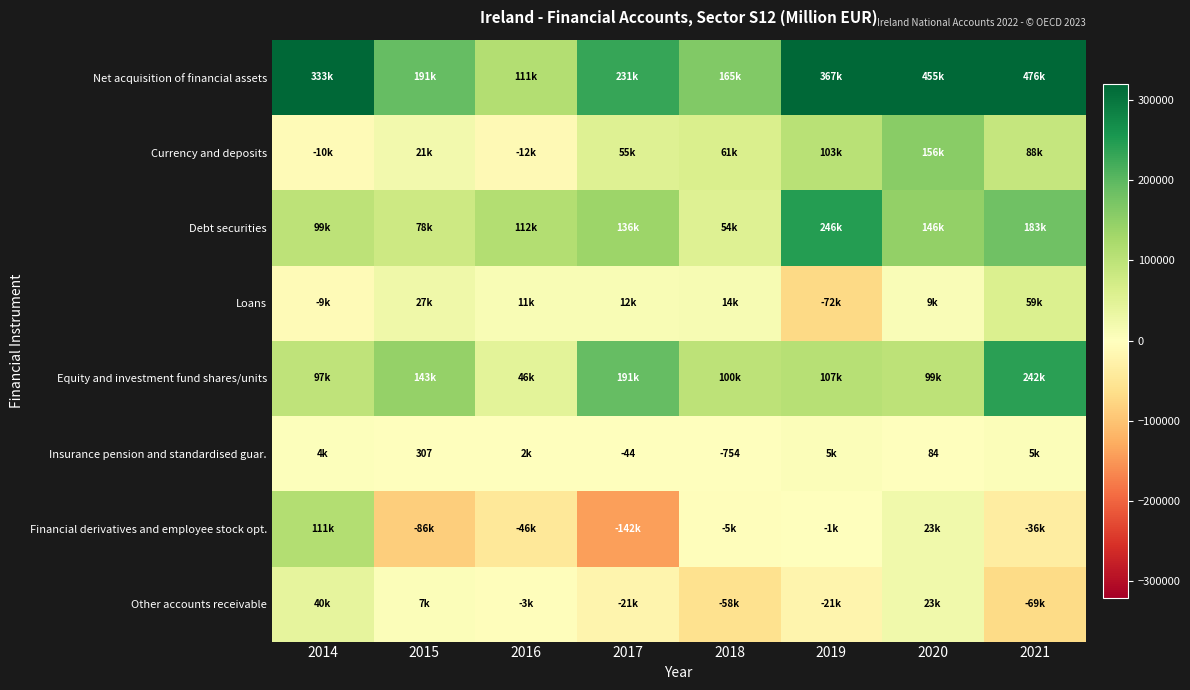

What is the total value across all series at 2016?

221102